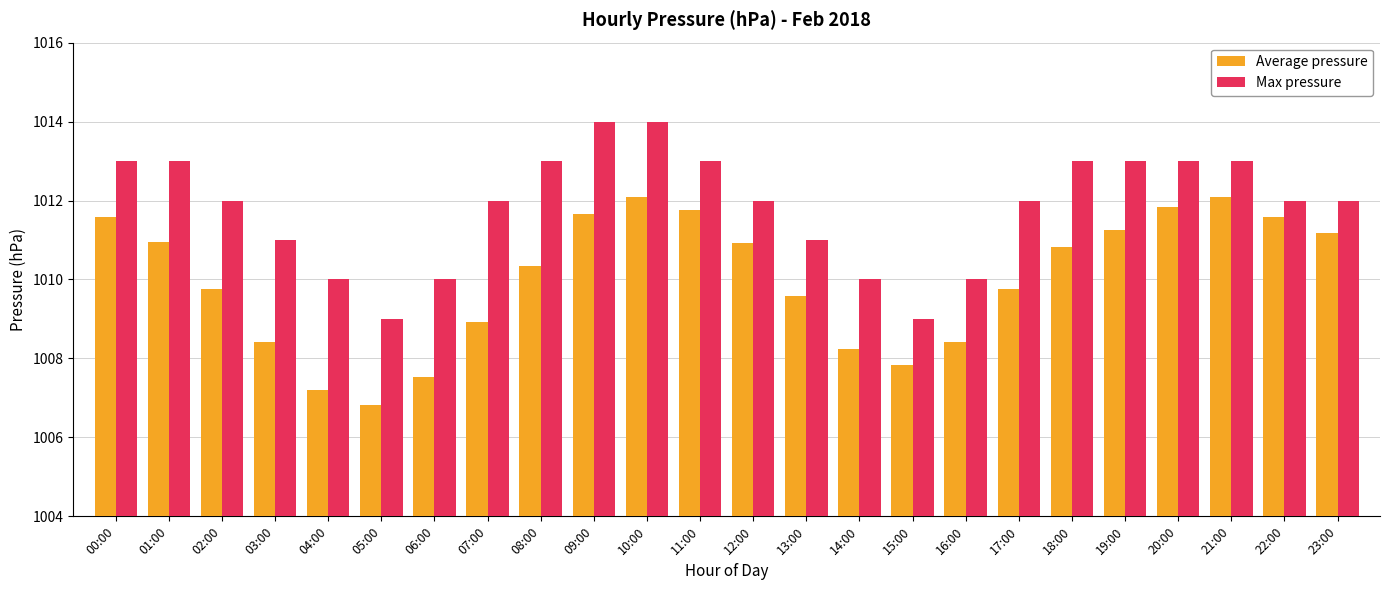

Which series has the largest total across all categories?

Max pressure